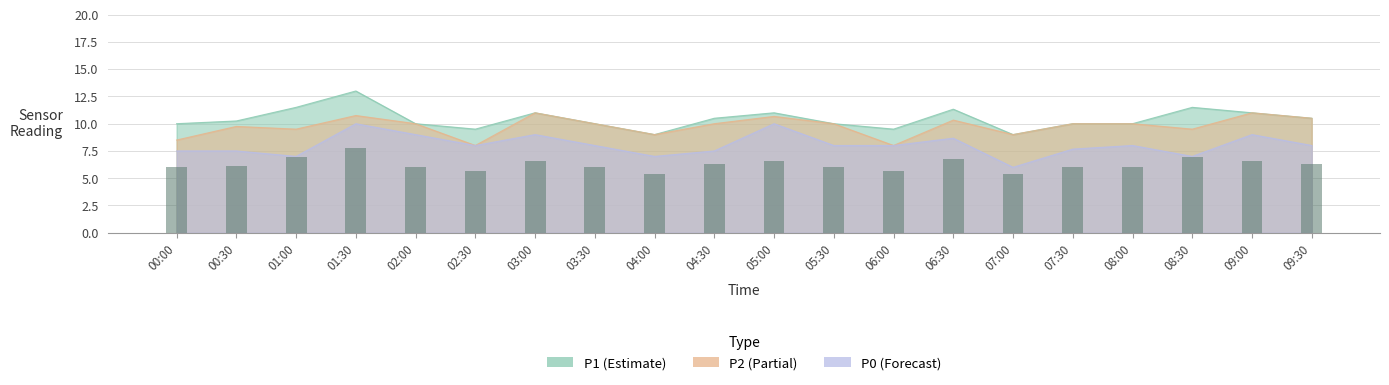

List the labels in order of value, smallest first.

04:00, 07:00, 02:30, 06:00, 00:00, 02:00, 03:30, 05:30, 07:30, 08:00, 00:30, 04:30, 09:30, 03:00, 05:00, 09:00, 06:30, 01:00, 08:30, 01:30